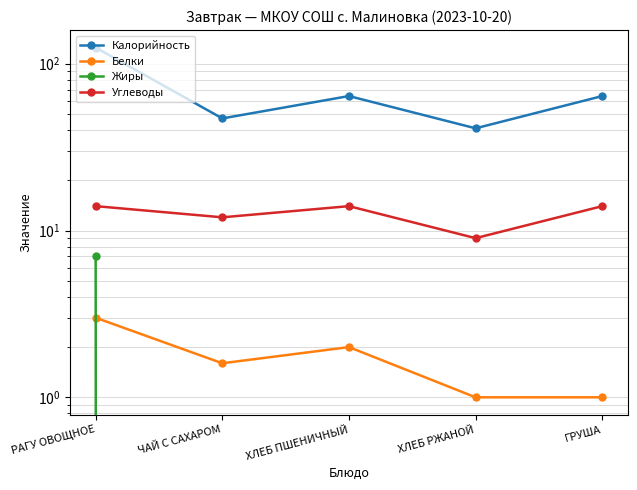

Reading right to left, transcribe all the data shown in this chart.

Калорийность: ГРУША=64.0	ХЛЕБ РЖАНОЙ=41.0	ХЛЕБ ПШЕНИЧНЫЙ=64.0	ЧАЙ С САХАРОМ=47.0	РАГУ ОВОЩНОЕ=125.0
Белки: ГРУША=1.0	ХЛЕБ РЖАНОЙ=1.0	ХЛЕБ ПШЕНИЧНЫЙ=2.0	ЧАЙ С САХАРОМ=1.6	РАГУ ОВОЩНОЕ=3.0
Жиры: ГРУША=0.0	ХЛЕБ РЖАНОЙ=0.0	ХЛЕБ ПШЕНИЧНЫЙ=0.0	ЧАЙ С САХАРОМ=0.0	РАГУ ОВОЩНОЕ=7.0
Углеводы: ГРУША=14.0	ХЛЕБ РЖАНОЙ=9.0	ХЛЕБ ПШЕНИЧНЫЙ=14.0	ЧАЙ С САХАРОМ=12.0	РАГУ ОВОЩНОЕ=14.0